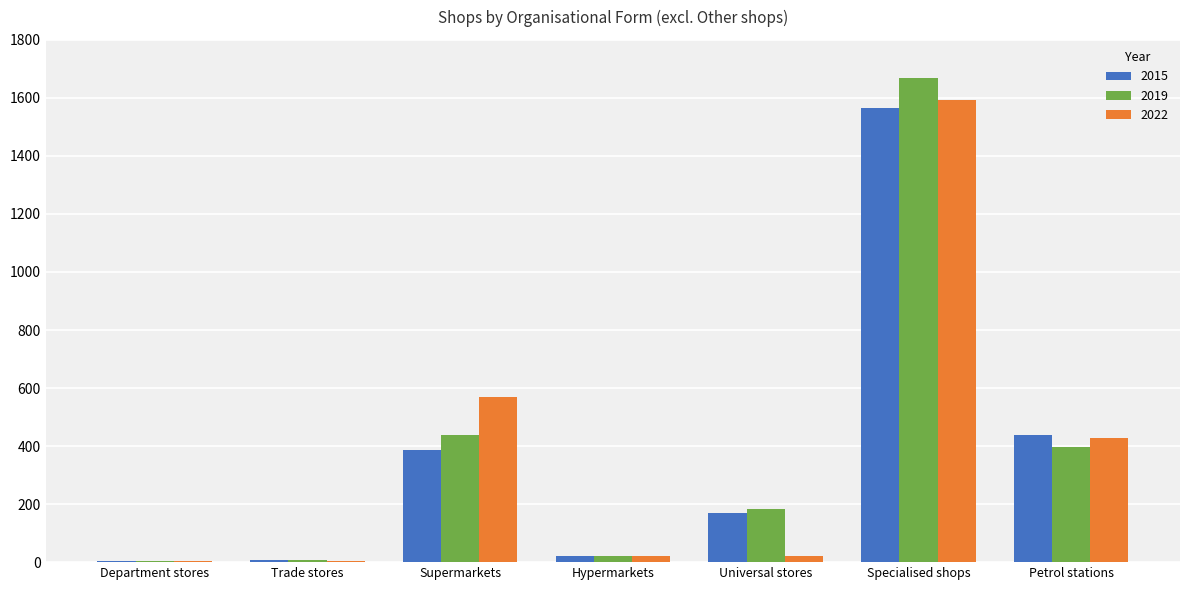

What value does the 2022 series have at Specialised shops?

1593